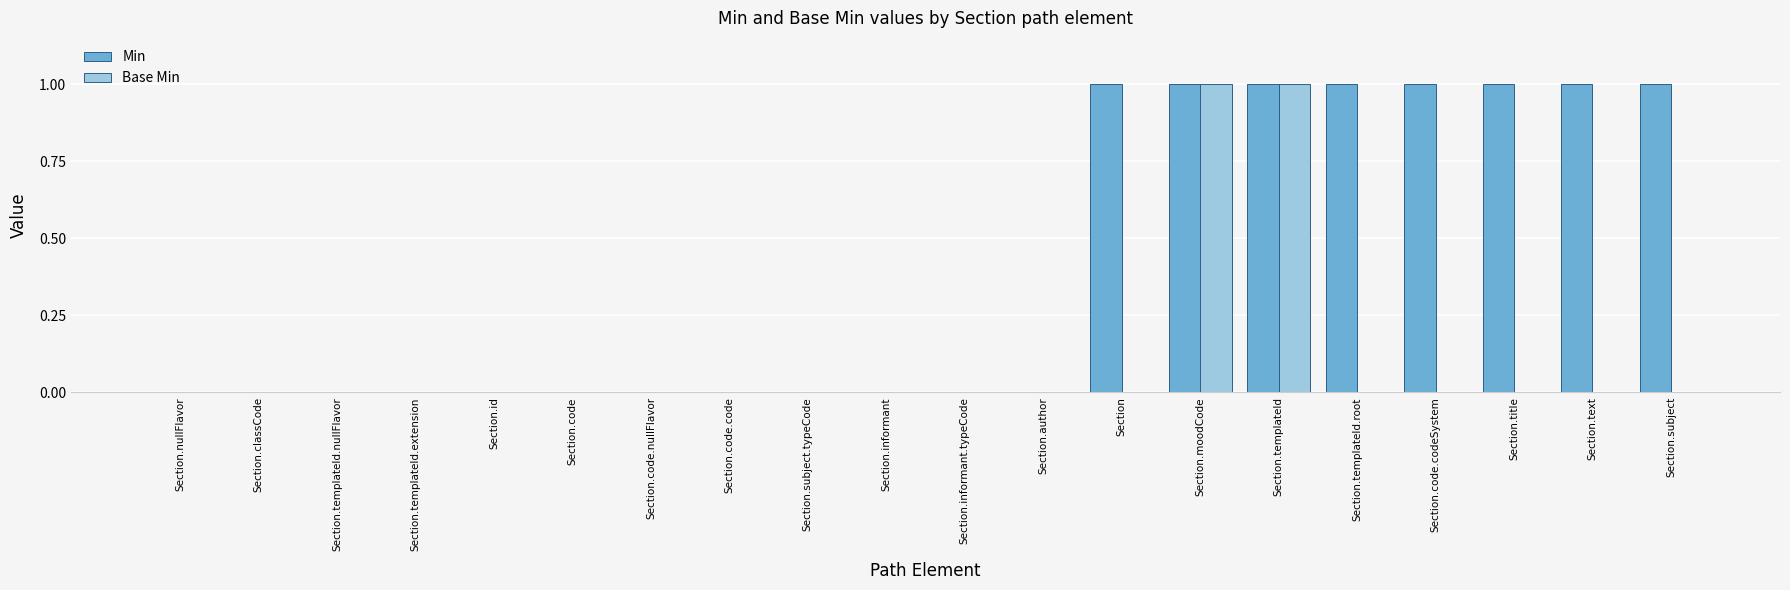

How many distinct data groups are displayed?

2